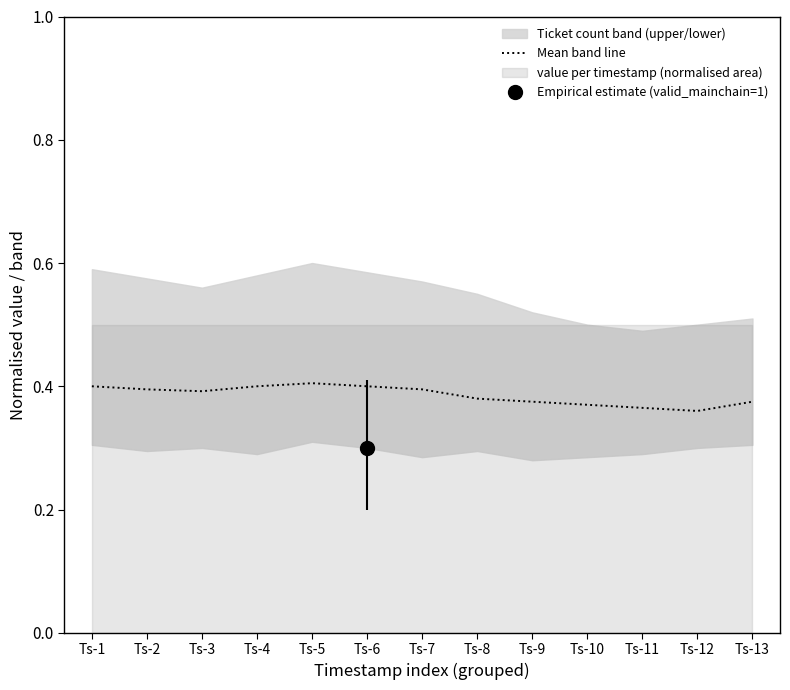

Where is the first local maximum?

Ts-5